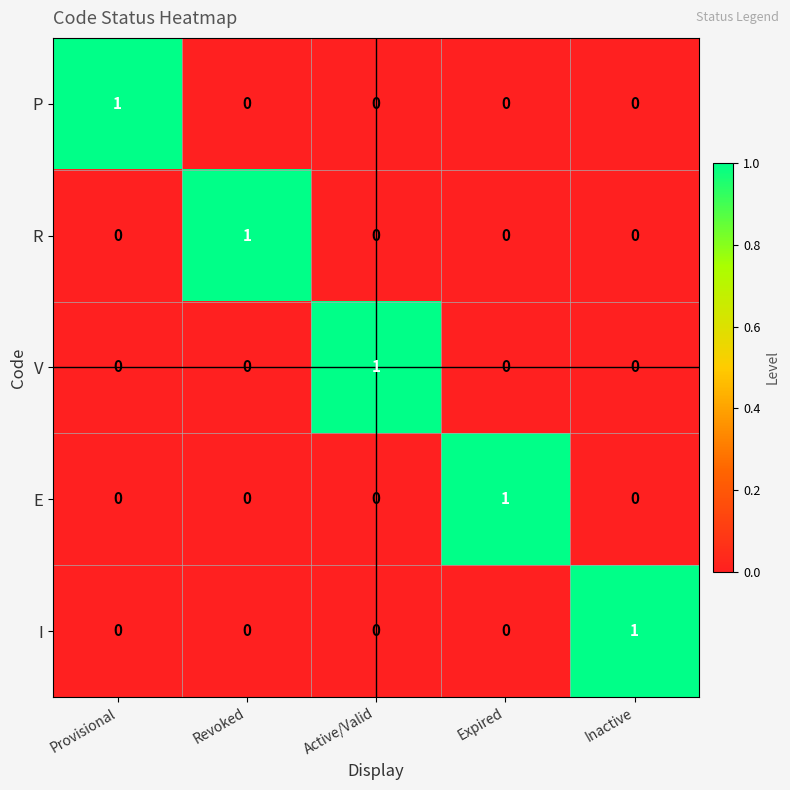

Reading left to right, list all the values displayed in this chart.

P: Provisional=1	Revoked=0	Active/Valid=0	Expired=0	Inactive=0
R: Provisional=0	Revoked=1	Active/Valid=0	Expired=0	Inactive=0
V: Provisional=0	Revoked=0	Active/Valid=1	Expired=0	Inactive=0
E: Provisional=0	Revoked=0	Active/Valid=0	Expired=1	Inactive=0
I: Provisional=0	Revoked=0	Active/Valid=0	Expired=0	Inactive=1